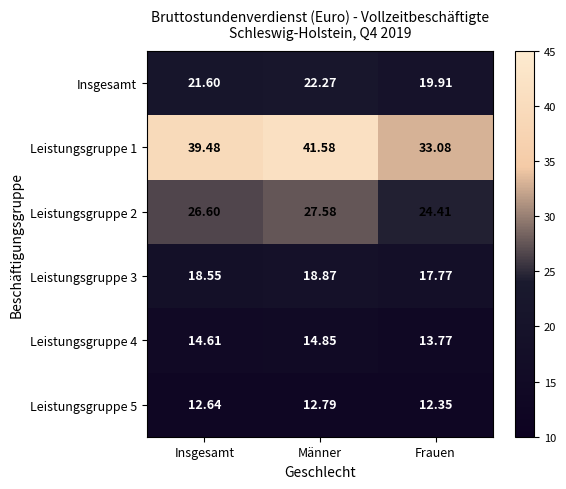

Which series has the widest spread of values?

Leistungsgruppe 1